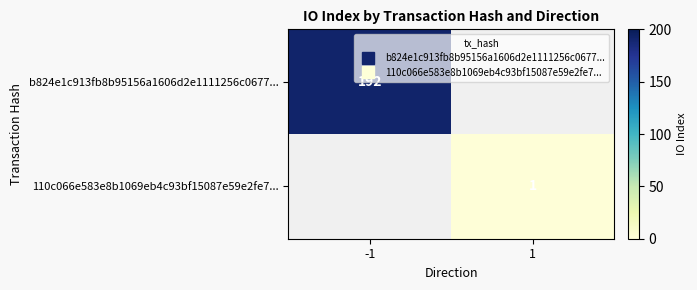

The value of 110c066e583e8b1069eb4c93bf15087e59e2fe7... at 1 is 1. True or false?

False